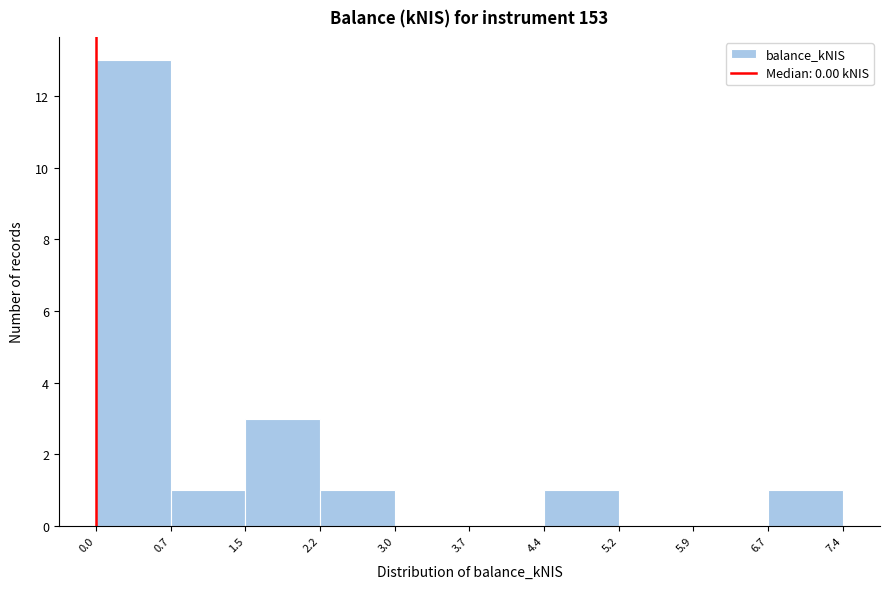

Reading left to right, list every bar in this chart as the range it spans on the x-axis followed by its height. The values are not printed on the chart, so give them approximately, as read against the axis.

0.0 to 0.7: 13
0.7 to 1.5: 1
1.5 to 2.2: 3
2.2 to 3.0: 1
3.0 to 3.7: 0
3.7 to 4.4: 0
4.4 to 5.2: 1
5.2 to 5.9: 0
5.9 to 6.7: 0
6.7 to 7.4: 1